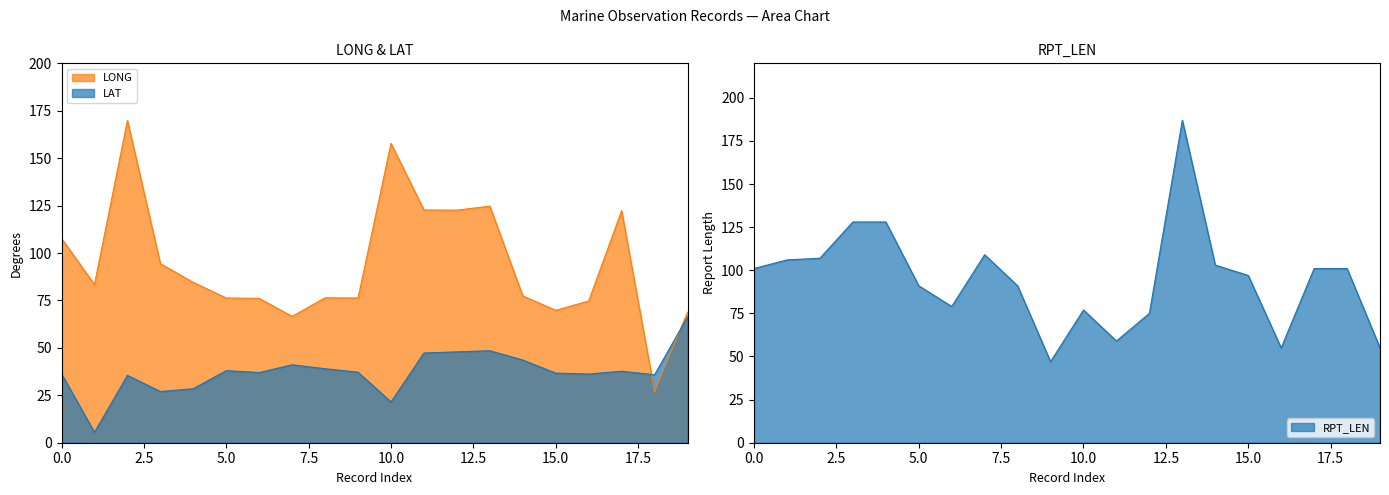

After their last crossing, which series has the higher values: LAT or LONG?

LONG